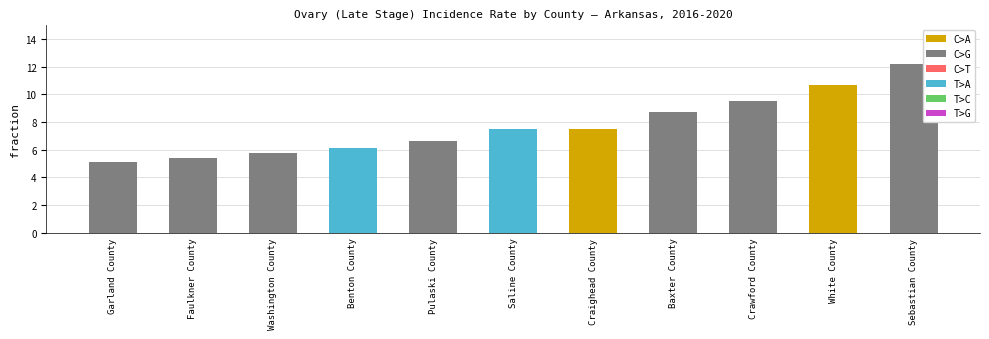

The chart shows a value of 6.1 at Benton County. True or false?

True